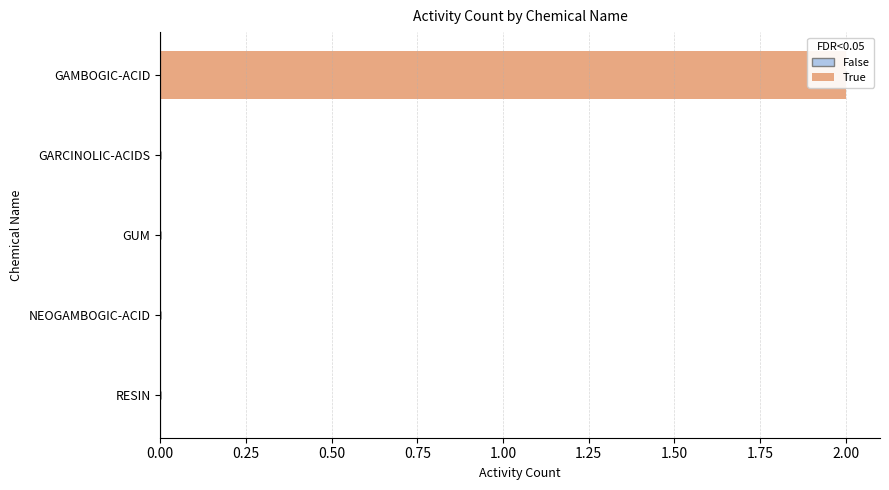

Reading left to right, transcribe all the data shown in this chart.

2	0	0	0	0